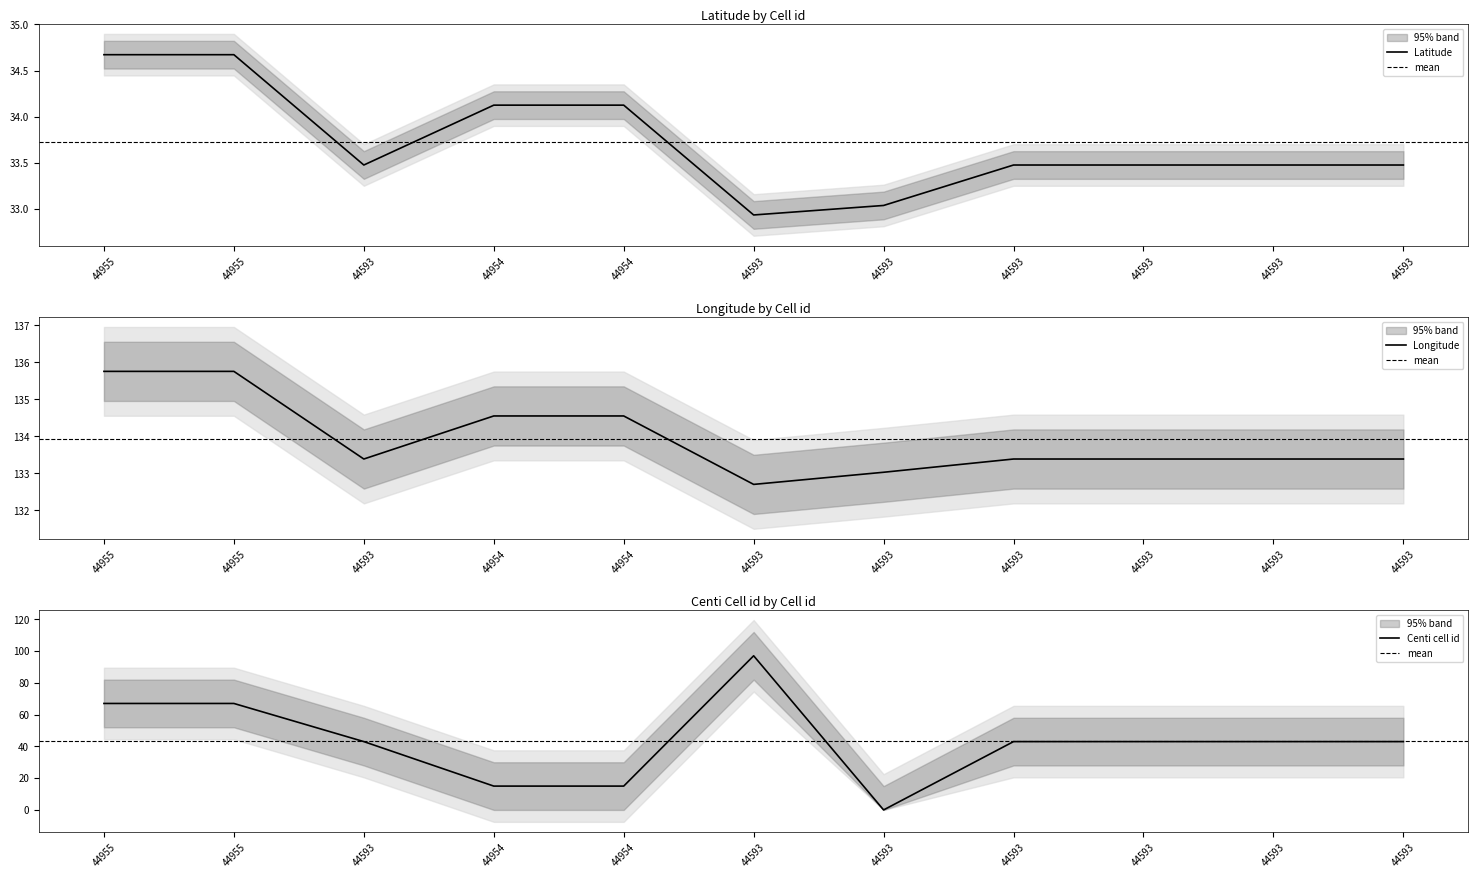

What is the value of the Centi cell id point at the 9th from the left?

43.0